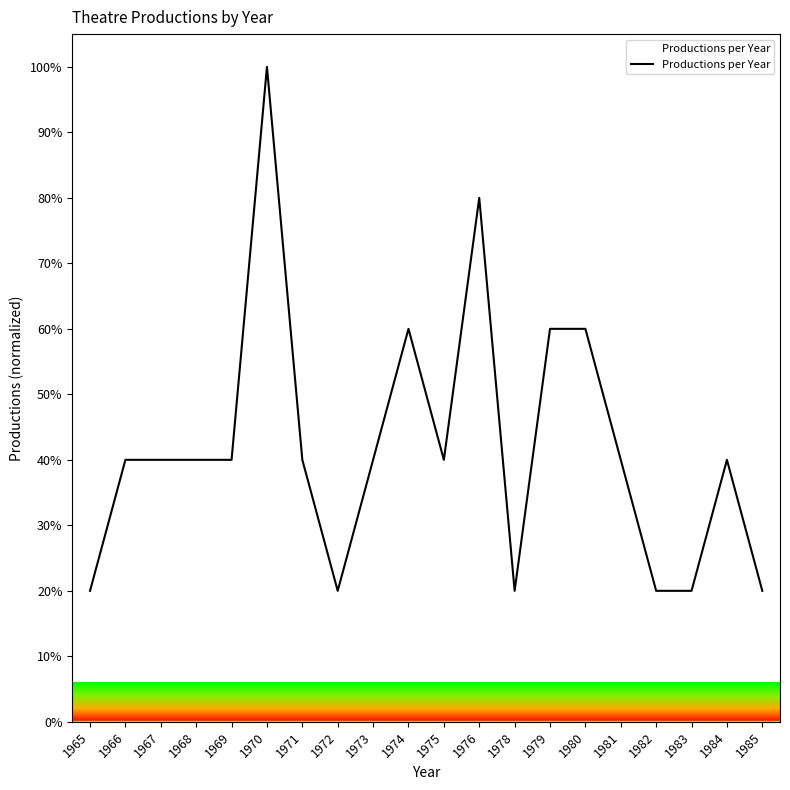

What is the difference between the maximum and minimum values?

80